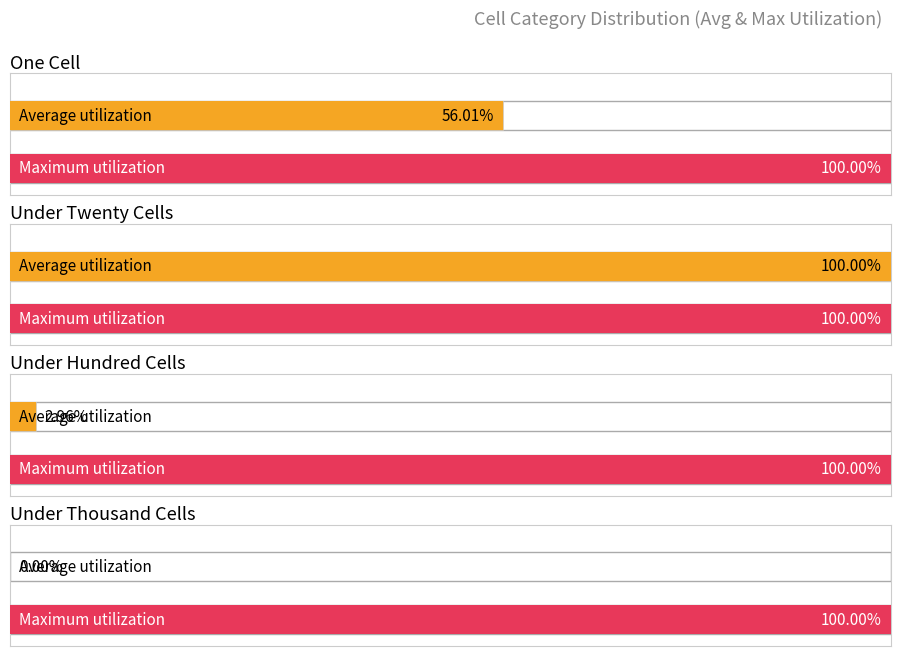

Rank the series by their maximum value, from highest to lowest.

under_twenty_cells, one_cell, under_hundred_cells, under_thousand_cells